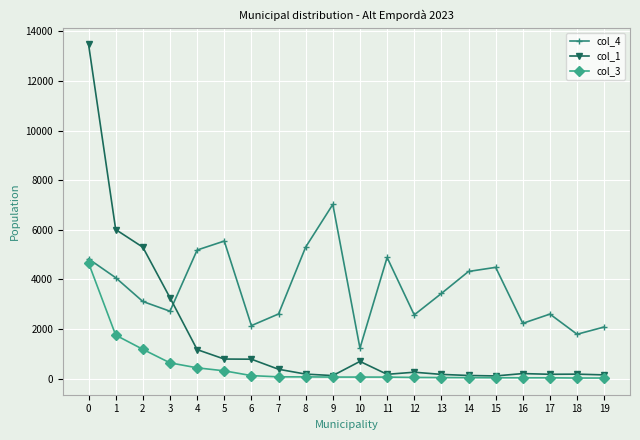

Is the value of col_4 at 16 greater than the value of col_1 at 9?

Yes